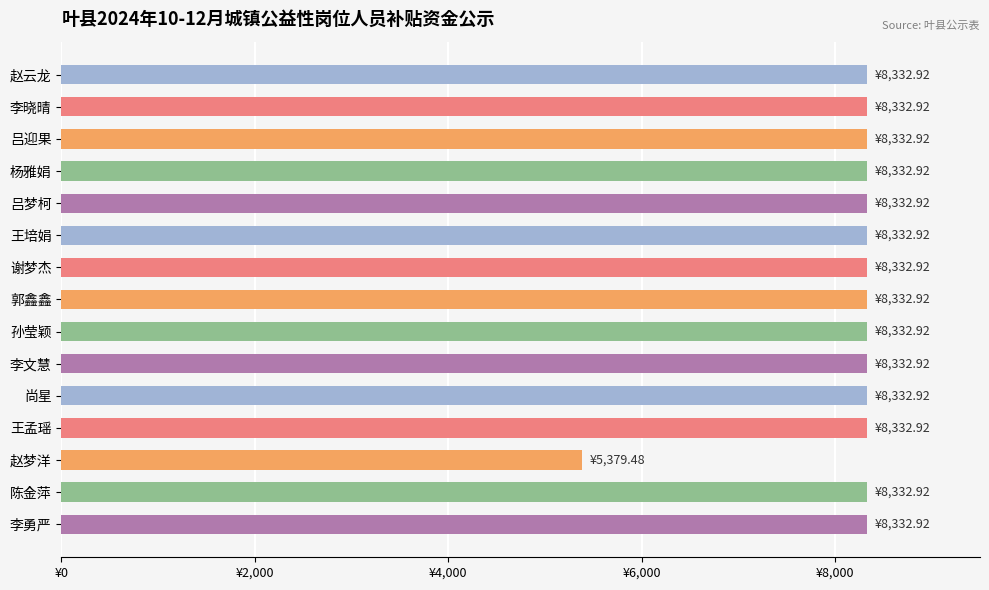

What is the maximum value shown in the chart?

8332.9